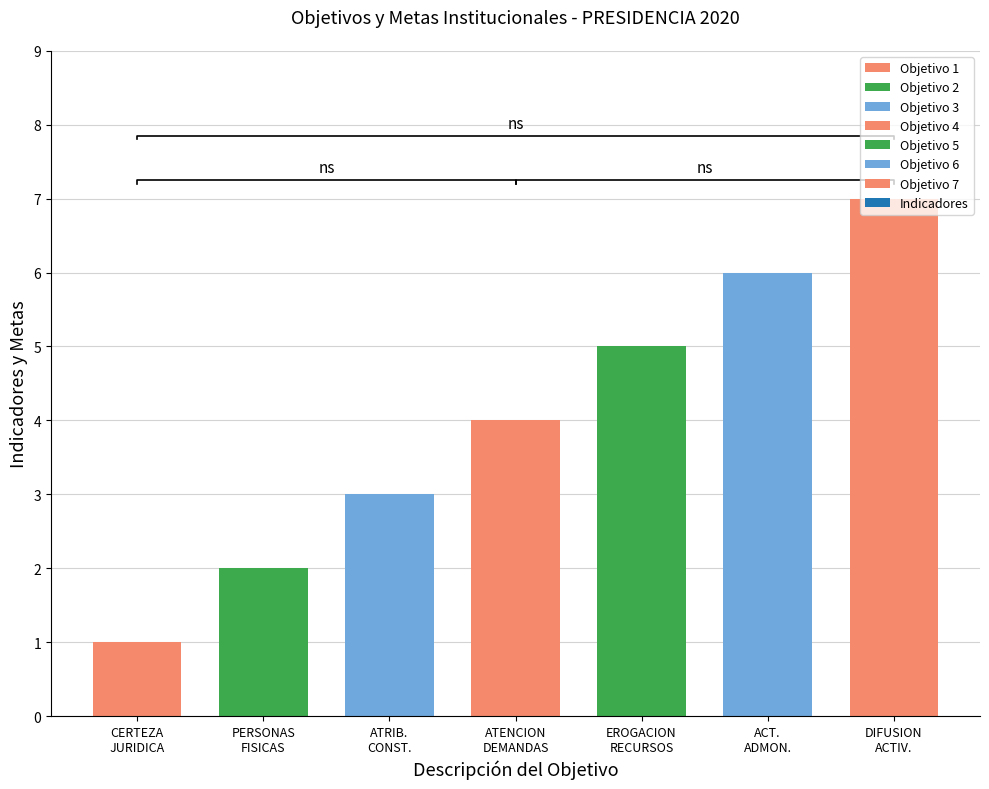

Where does the data first go above 4?

EROGACION DE RECURSOS